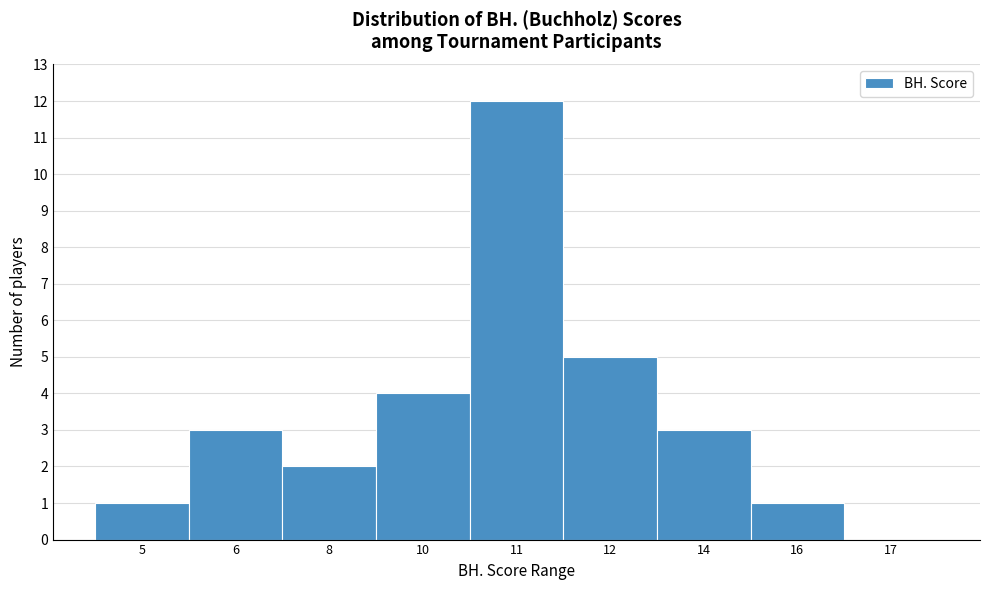

Reading left to right, extract all data points from this chart.

5=1	6=3	8=2	10=4	11=12	12=5	14=3	16=1	17=0